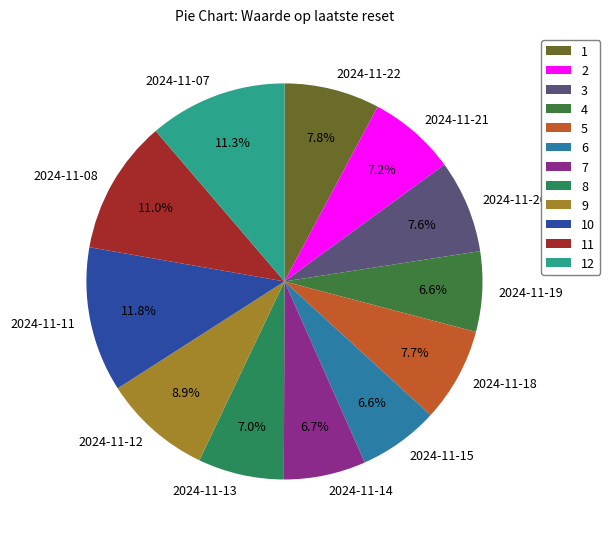

Is the sum of 2024-11-18 and 2024-11-11 greater than half?

No